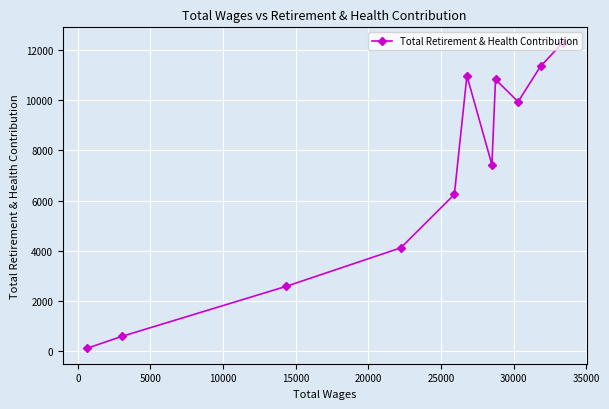

What is the average value?

6947